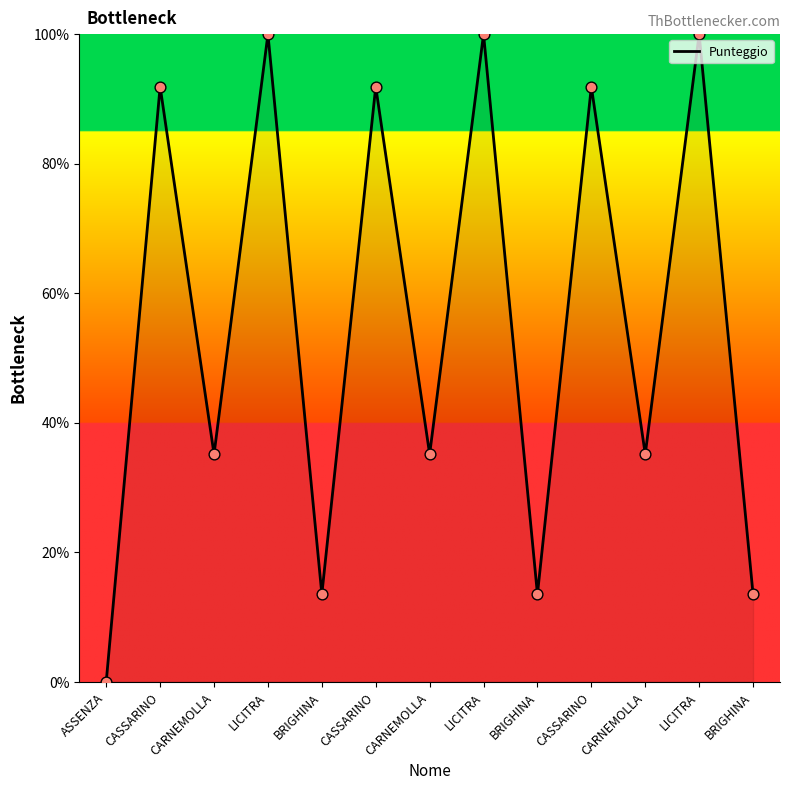

Approximately how many times larger is the value at CARNEMOLLA compared to LICITRA?

0.4